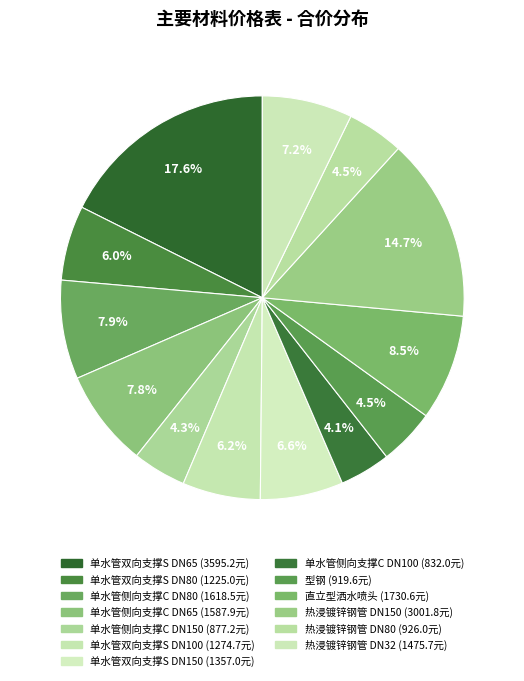

Which has a higher value, 直立型洒水喷头 or 型钢?

直立型洒水喷头